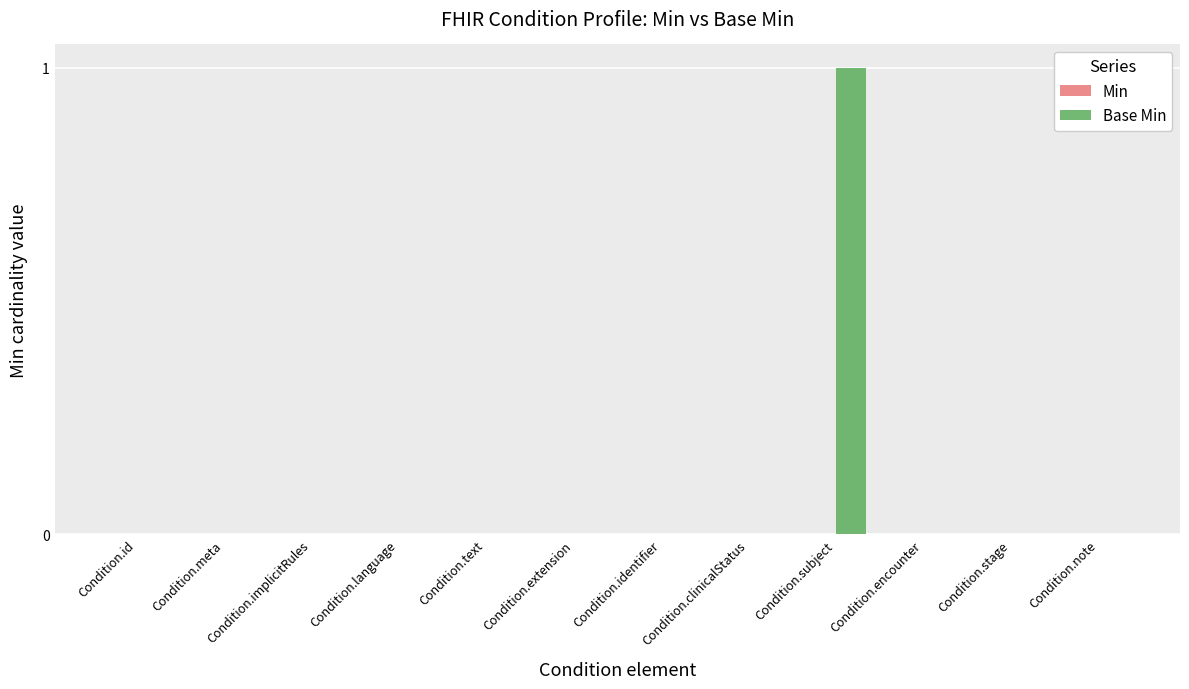

The value at Condition.subject is 1. True or false?

True